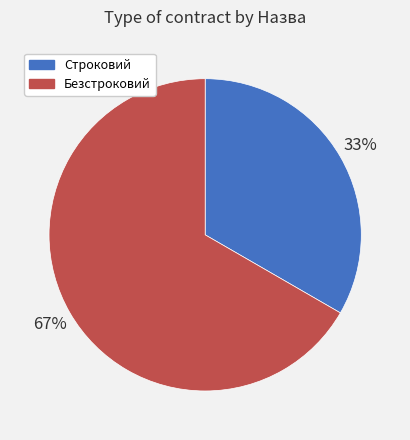

Rank the categories by value from highest to lowest.

Безстроковий, Строковий